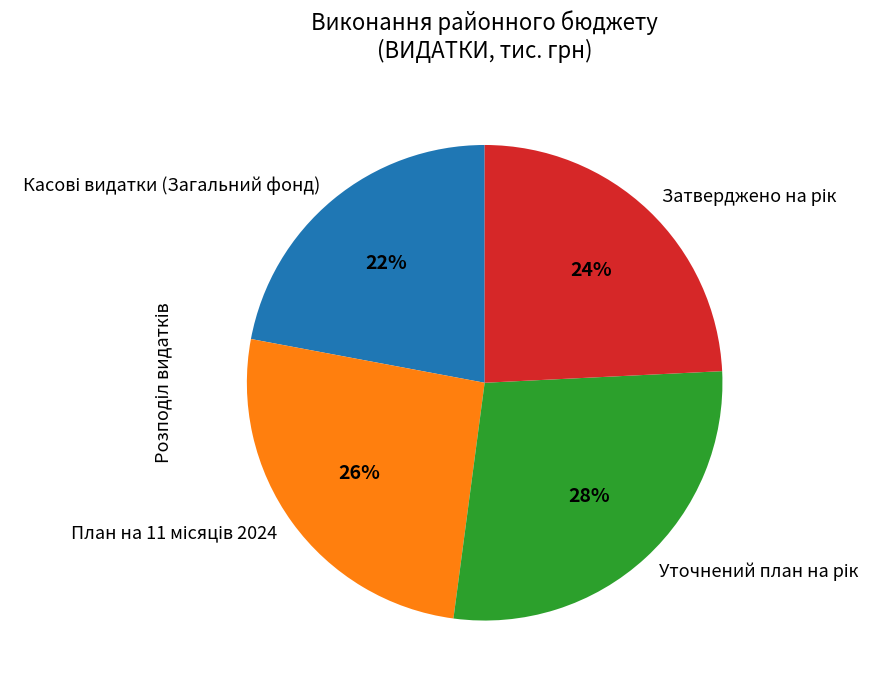

Is there any slice that represents more than half of the pie?

No